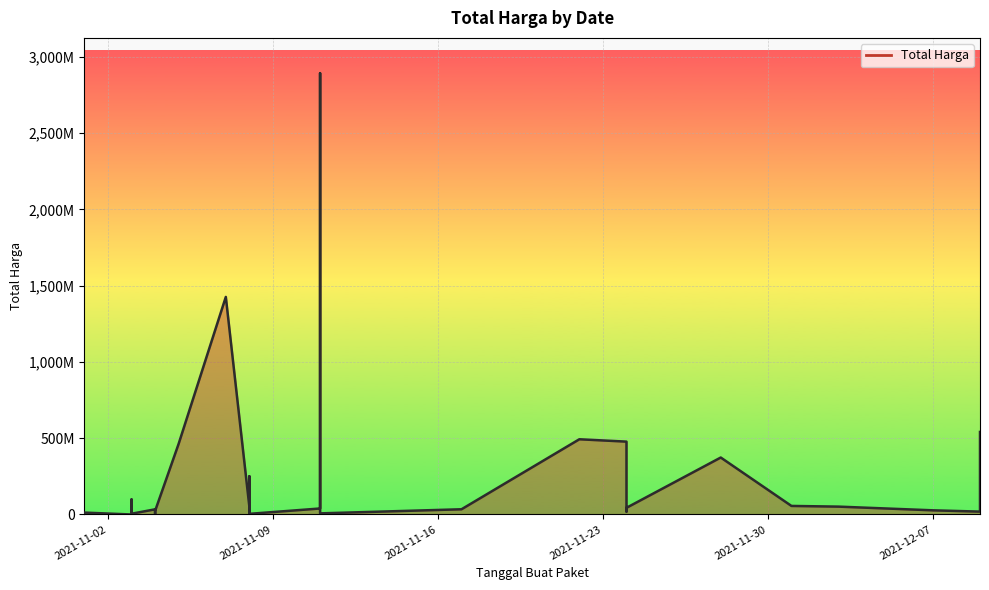

How many interior local valleys (lower than both neighbors) does the data have?

10